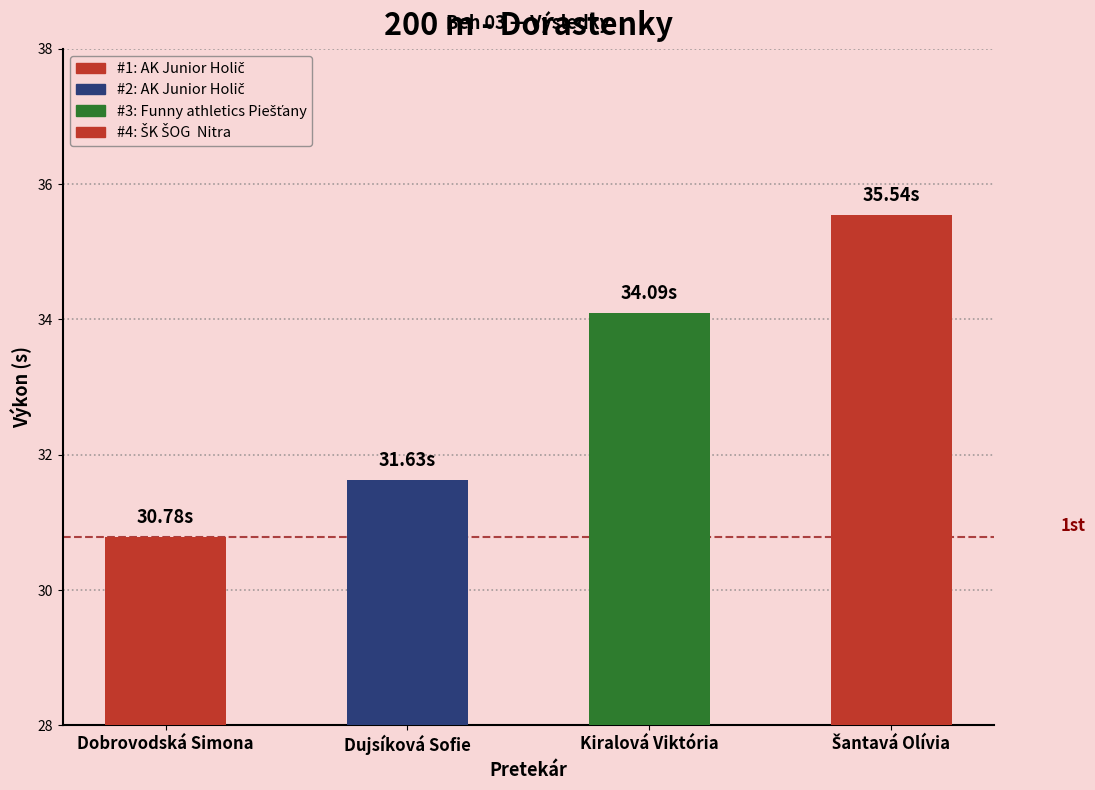

Where does the data first go above 34?

Kiralová Viktória